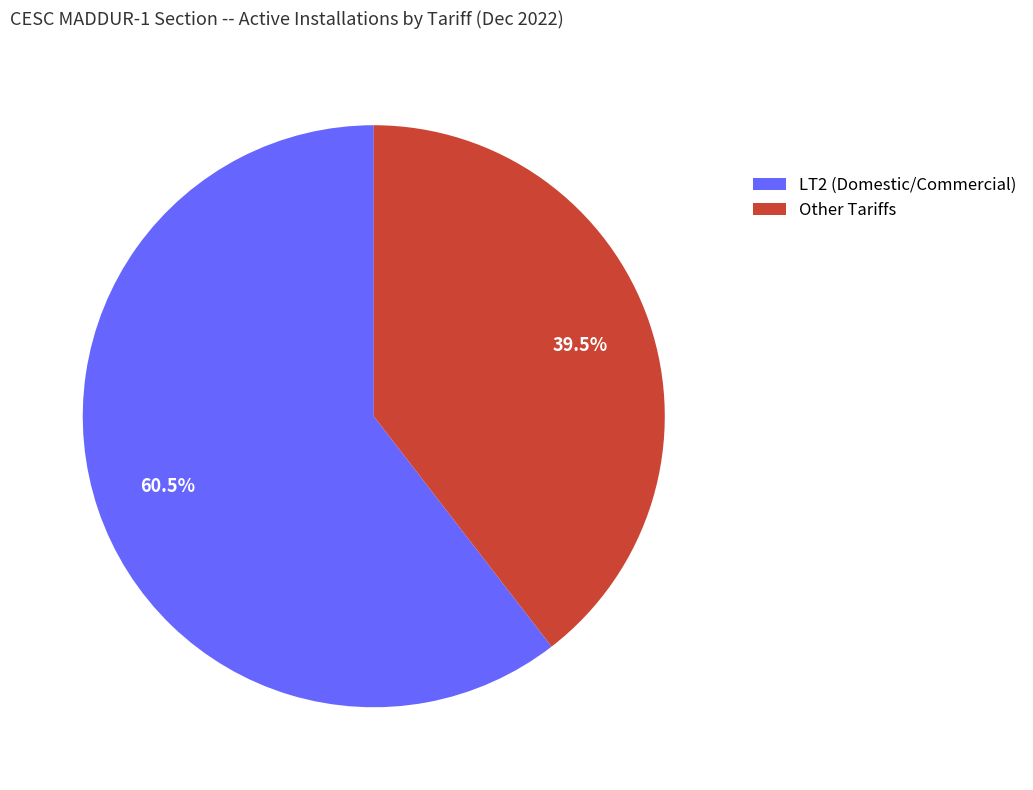

Does any single category account for the majority?

Yes